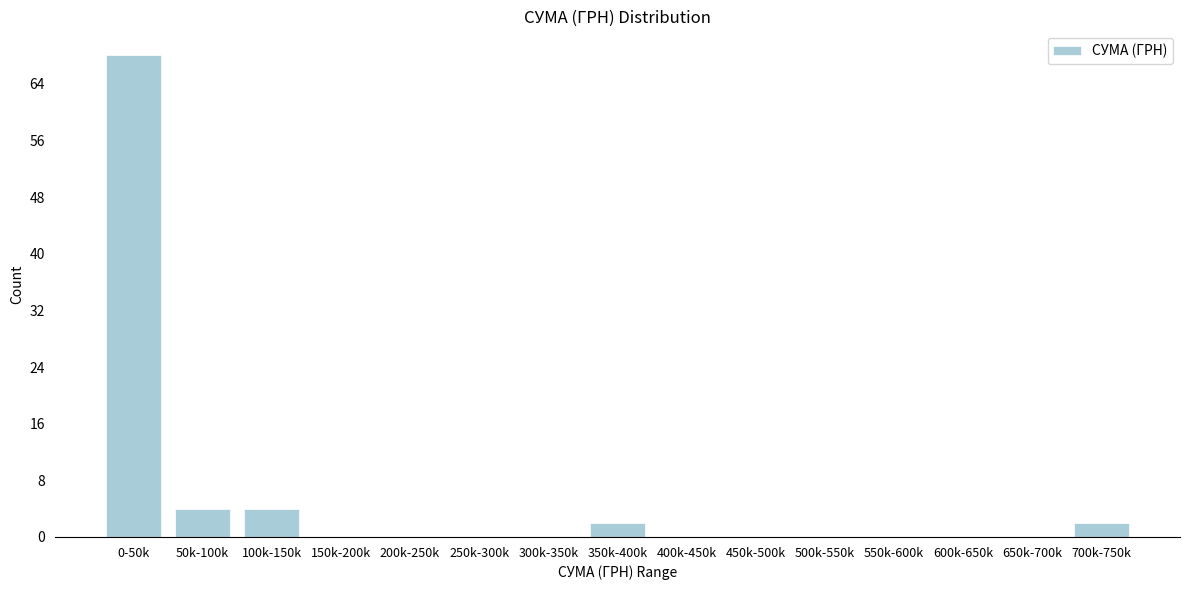

Reading left to right, what are all the values shown in this chart?

0-50k=68	50k-100k=4	100k-150k=4	150k-200k=0	200k-250k=0	250k-300k=0	300k-350k=0	350k-400k=2	400k-450k=0	450k-500k=0	500k-550k=0	550k-600k=0	600k-650k=0	650k-700k=0	700k-750k=2